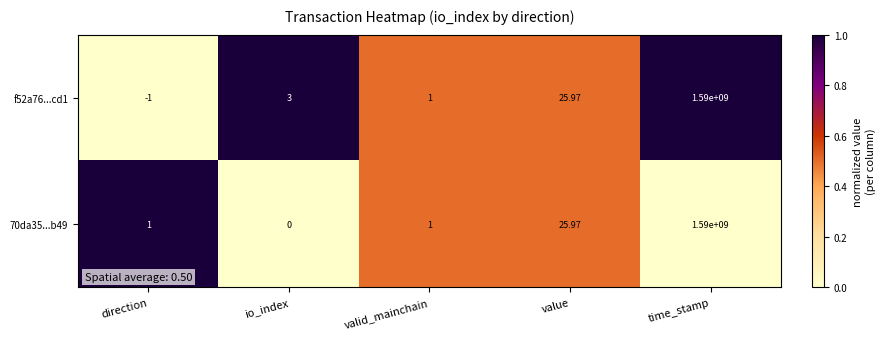

Is the value of 70da35...b49 at time_stamp greater than the value of f52a76...cd1 at direction?

Yes